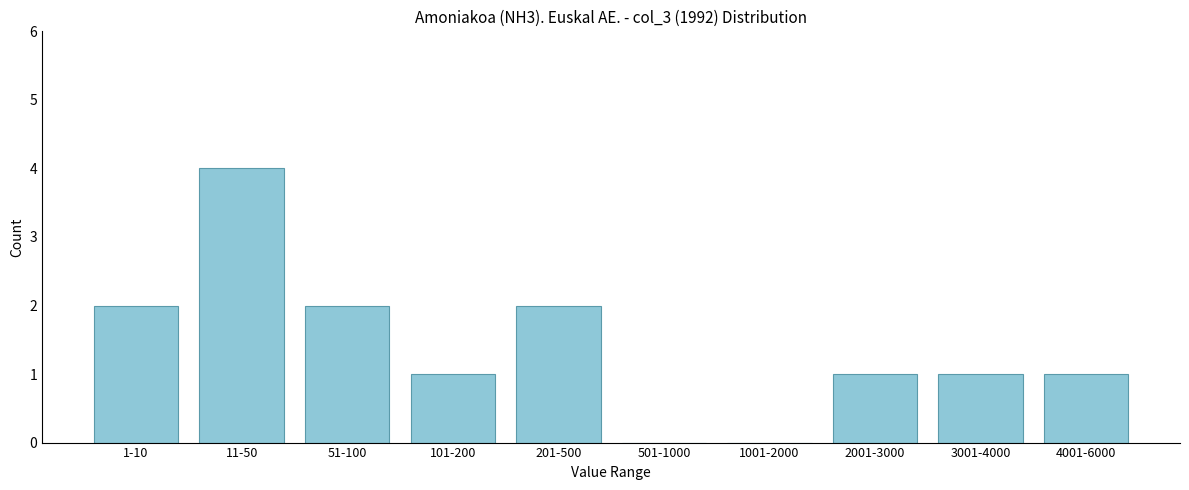

Reading right to left, transcribe all the data shown in this chart.

4001-6000=1	3001-4000=1	2001-3000=1	1001-2000=0	501-1000=0	201-500=2	101-200=1	51-100=2	11-50=4	1-10=2